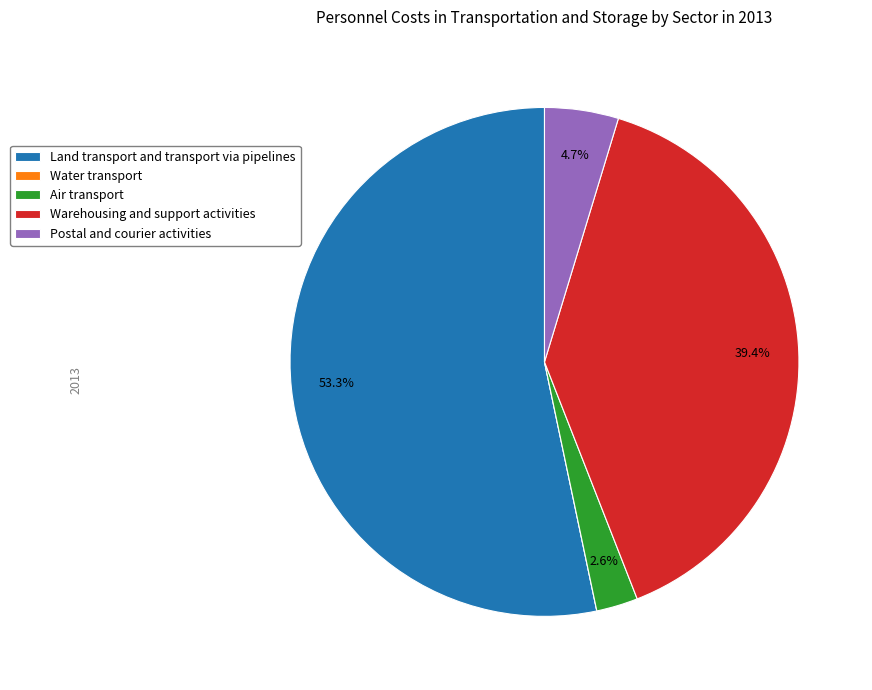

Which category has the biggest portion of the pie?

Land transport and transport via pipelines